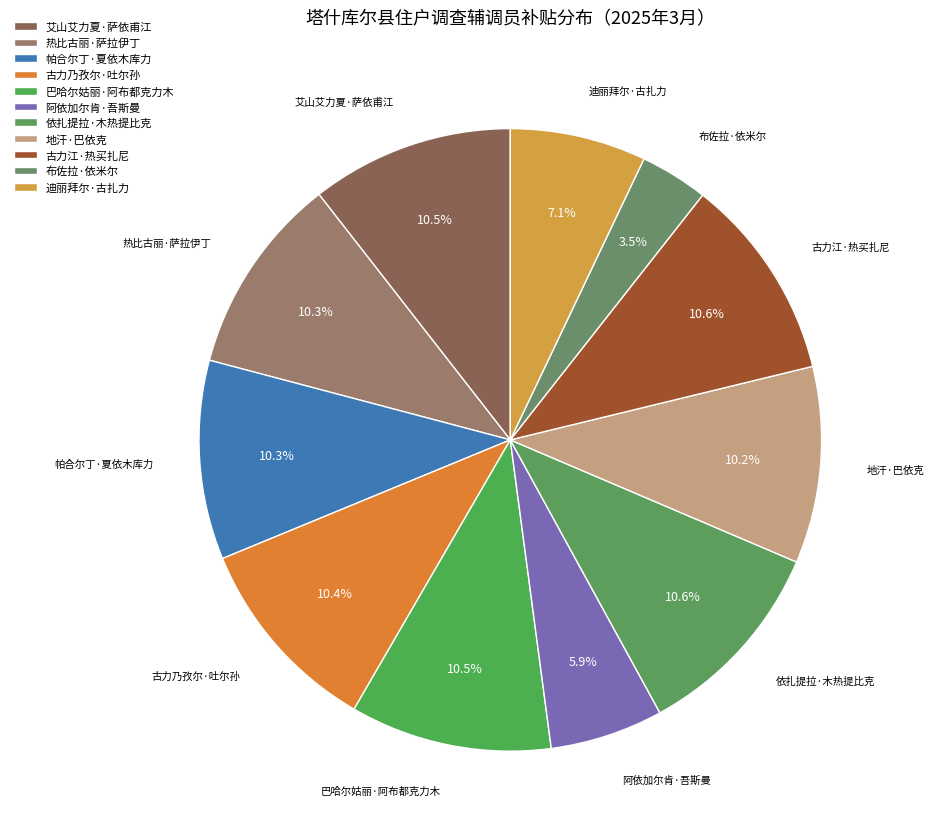

Is 地汗·巴依克 the majority of the pie?

No